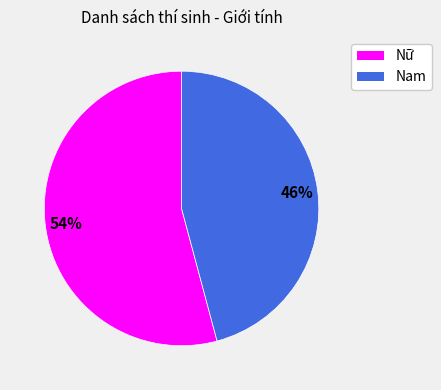

To the nearest percent, what is the difference between the Nam and Nữ slice percentages?

8%